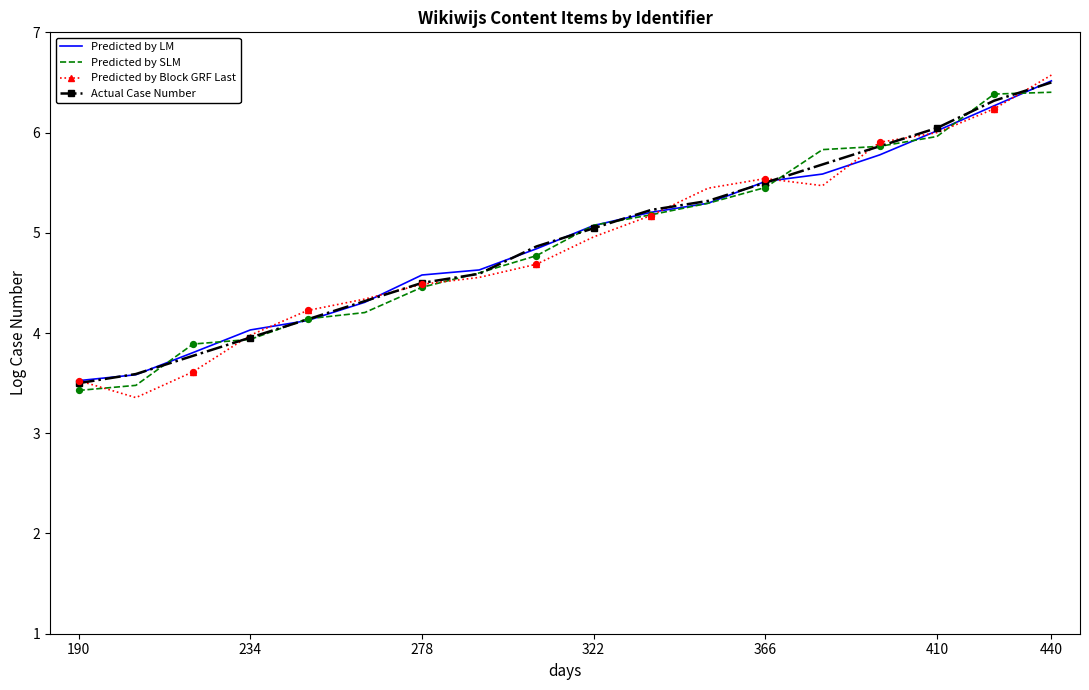

Which series has the widest spread of values?

Predicted by Block GRF Last